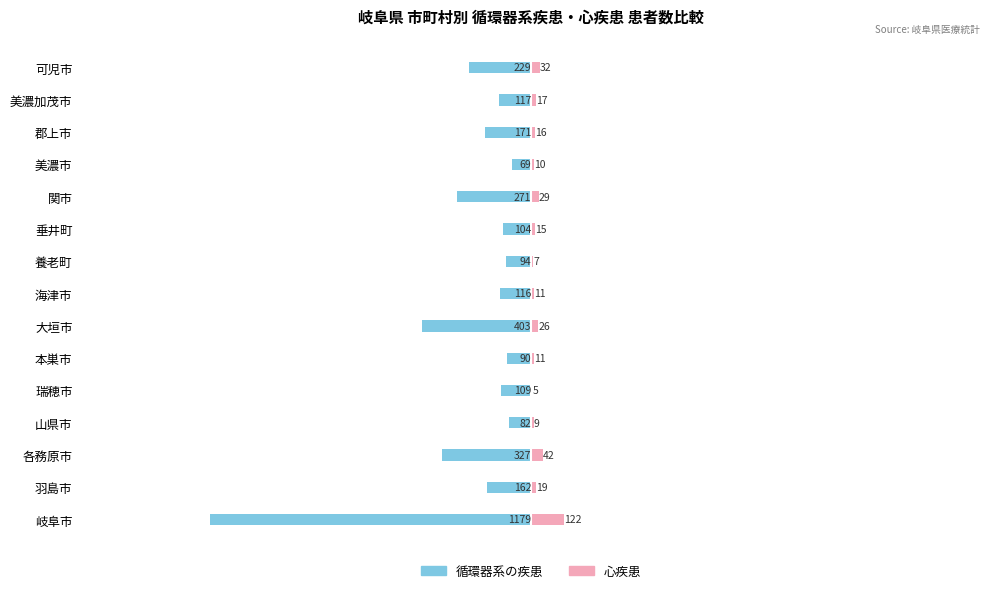

How many values in the 心疾患 series exceed 16?

7